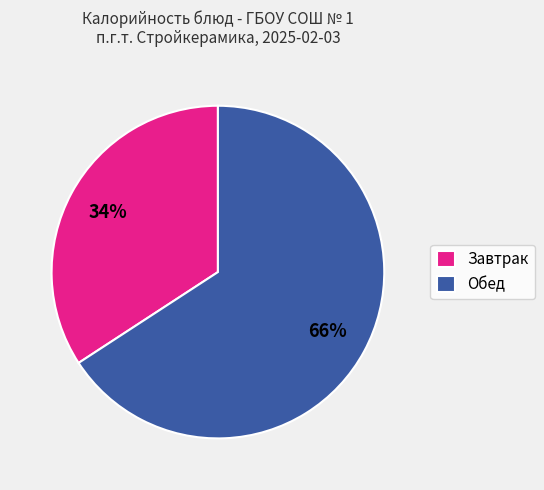

To the nearest percent, what is the difference between the largest and smallest slice percentages?

32%